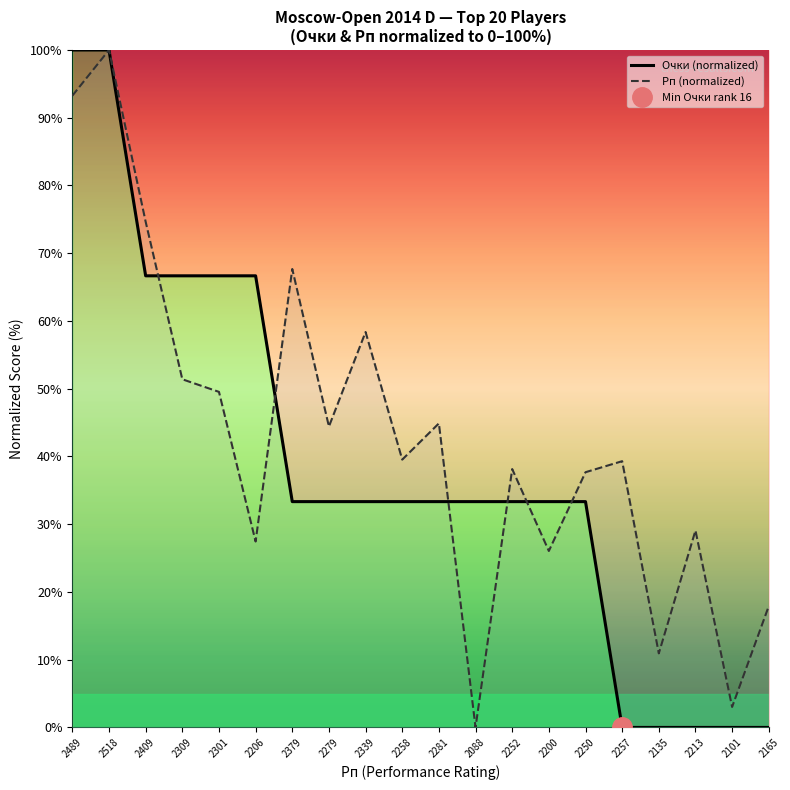

What are all the series names shown in the legend?

Очки (normalized), Рп (normalized)